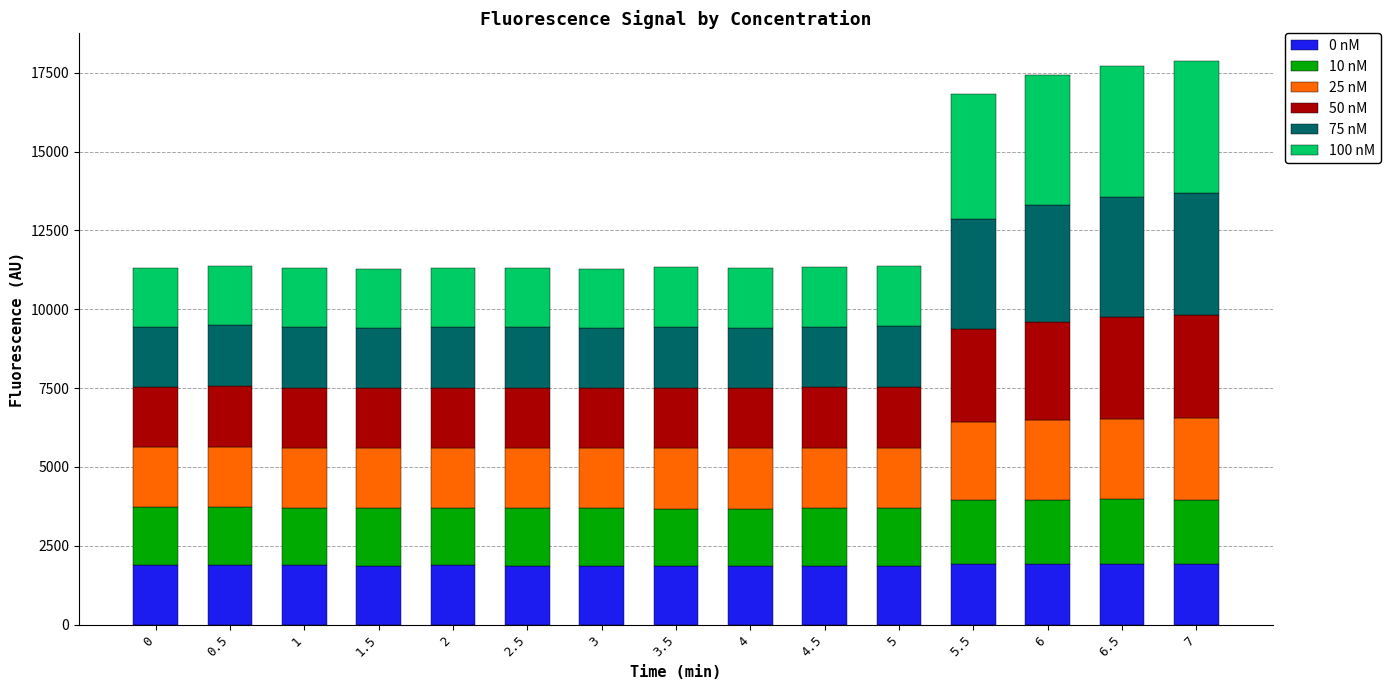

What is the total value across all series at 5?

11369